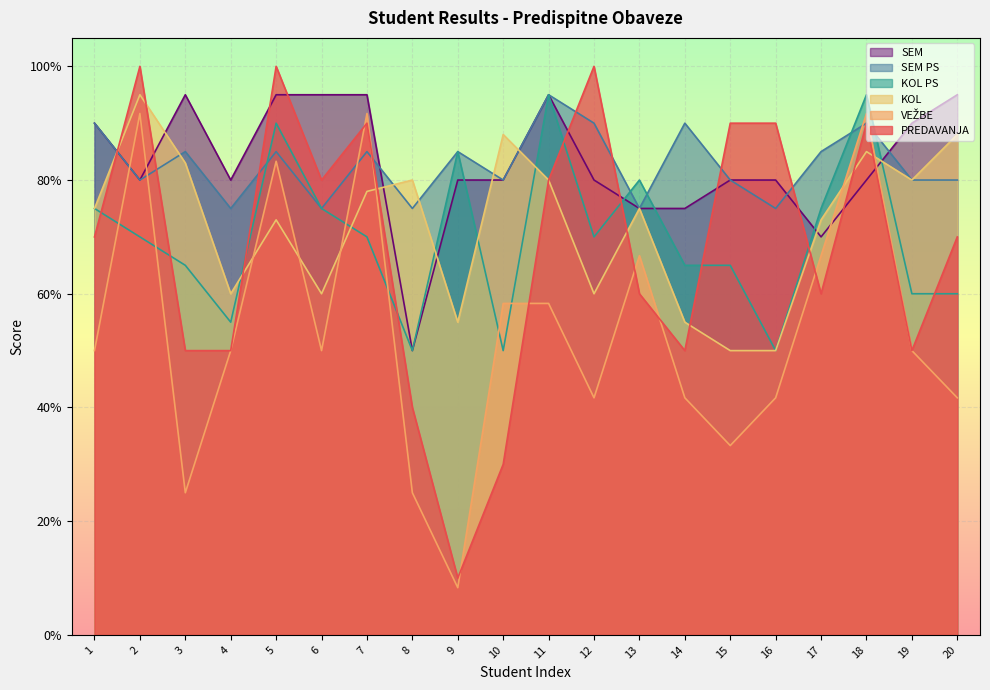

Reading left to right, list all the values displayed in this chart.

PREDAVANJA: 1=0.7	2=1.0	3=0.5	4=0.5	5=1.0	6=0.8	7=0.9	8=0.4	9=0.1	10=0.3	11=0.8	12=1.0	13=0.6	14=0.5	15=0.9	16=0.9	17=0.6	18=0.9	19=0.5	20=0.7
VEŽBE: 1=0.5	2=0.9	3=0.2	4=0.5	5=0.8	6=0.5	7=0.9	8=0.2	9=0.1	10=0.6	11=0.6	12=0.4	13=0.7	14=0.4	15=0.3	16=0.4	17=0.7	18=0.9	19=0.5	20=0.4
KOL: 1=0.8	2=0.9	3=0.8	4=0.6	5=0.7	6=0.6	7=0.8	8=0.8	9=0.6	10=0.9	11=0.8	12=0.6	13=0.8	14=0.6	15=0.5	16=0.5	17=0.7	18=0.8	19=0.8	20=0.9
KOL PS: 1=0.8	2=0.7	3=0.7	4=0.6	5=0.9	6=0.8	7=0.7	8=0.5	9=0.8	10=0.5	11=0.9	12=0.7	13=0.8	14=0.7	15=0.7	16=0.5	17=0.8	18=0.9	19=0.6	20=0.6
SEM PS: 1=0.9	2=0.8	3=0.8	4=0.8	5=0.8	6=0.8	7=0.8	8=0.8	9=0.8	10=0.8	11=0.9	12=0.9	13=0.8	14=0.9	15=0.8	16=0.8	17=0.8	18=0.9	19=0.8	20=0.8
SEM: 1=0.9	2=0.8	3=0.9	4=0.8	5=0.9	6=0.9	7=0.9	8=0.5	9=0.8	10=0.8	11=0.9	12=0.8	13=0.8	14=0.8	15=0.8	16=0.8	17=0.7	18=0.8	19=0.9	20=0.9